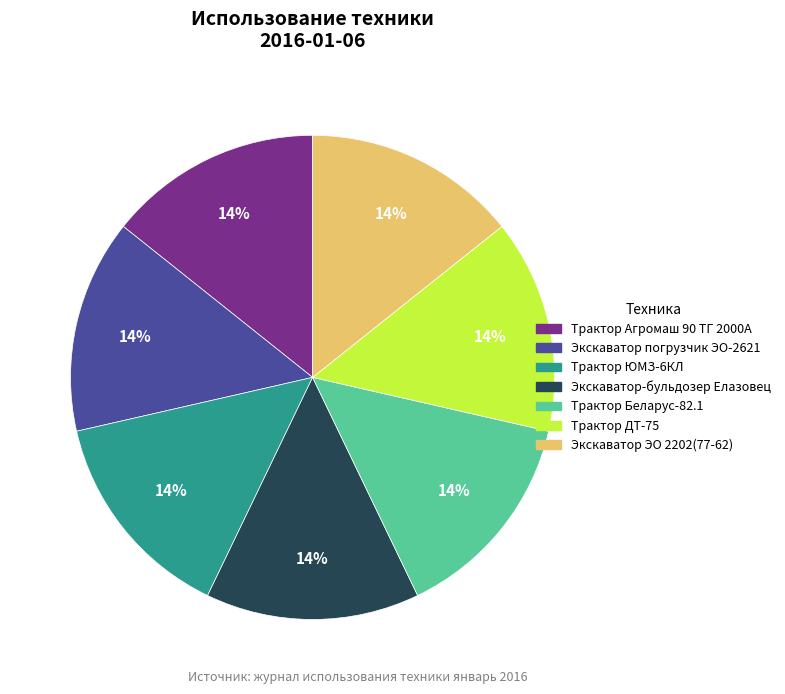

To the nearest percent, what is the average slice percentage?

14%